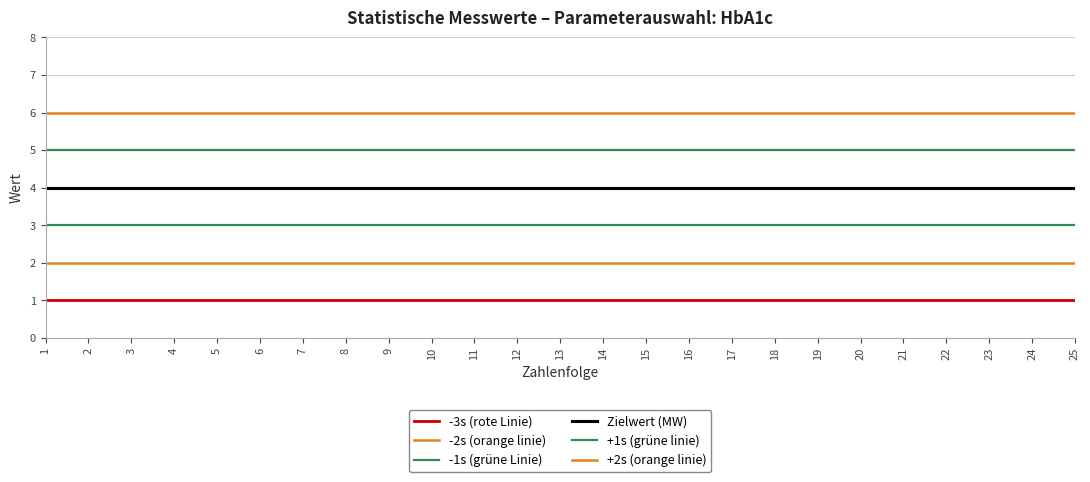

Reading left to right, what are all the values shown in this chart?

-3s (rote Linie): 1=1	2=1	3=1	4=1	5=1	6=1	7=1	8=1	9=1	10=1	11=1	12=1	13=1	14=1	15=1	16=1	17=1	18=1	19=1	20=1	21=1	22=1	23=1	24=1	25=1
-2s (orange linie): 1=2	2=2	3=2	4=2	5=2	6=2	7=2	8=2	9=2	10=2	11=2	12=2	13=2	14=2	15=2	16=2	17=2	18=2	19=2	20=2	21=2	22=2	23=2	24=2	25=2
-1s (grüne Linie): 1=3	2=3	3=3	4=3	5=3	6=3	7=3	8=3	9=3	10=3	11=3	12=3	13=3	14=3	15=3	16=3	17=3	18=3	19=3	20=3	21=3	22=3	23=3	24=3	25=3
Zielwert (MW): 1=4	2=4	3=4	4=4	5=4	6=4	7=4	8=4	9=4	10=4	11=4	12=4	13=4	14=4	15=4	16=4	17=4	18=4	19=4	20=4	21=4	22=4	23=4	24=4	25=4
+1s (grüne linie): 1=5	2=5	3=5	4=5	5=5	6=5	7=5	8=5	9=5	10=5	11=5	12=5	13=5	14=5	15=5	16=5	17=5	18=5	19=5	20=5	21=5	22=5	23=5	24=5	25=5
+2s (orange linie): 1=6	2=6	3=6	4=6	5=6	6=6	7=6	8=6	9=6	10=6	11=6	12=6	13=6	14=6	15=6	16=6	17=6	18=6	19=6	20=6	21=6	22=6	23=6	24=6	25=6